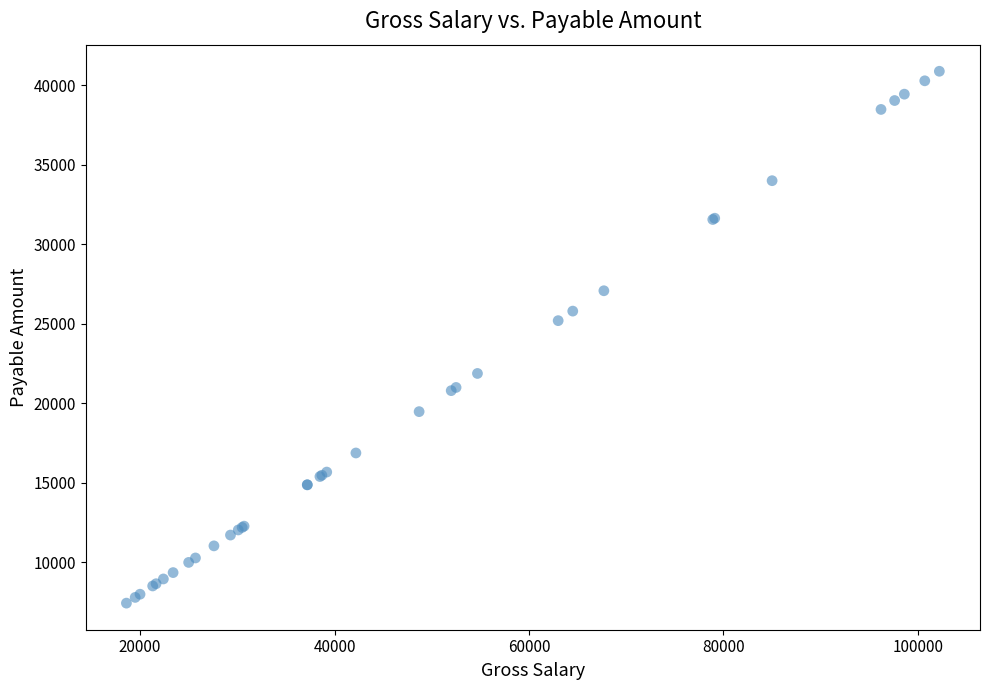

What Y value in the scatter plot is closest to 24160?

25200